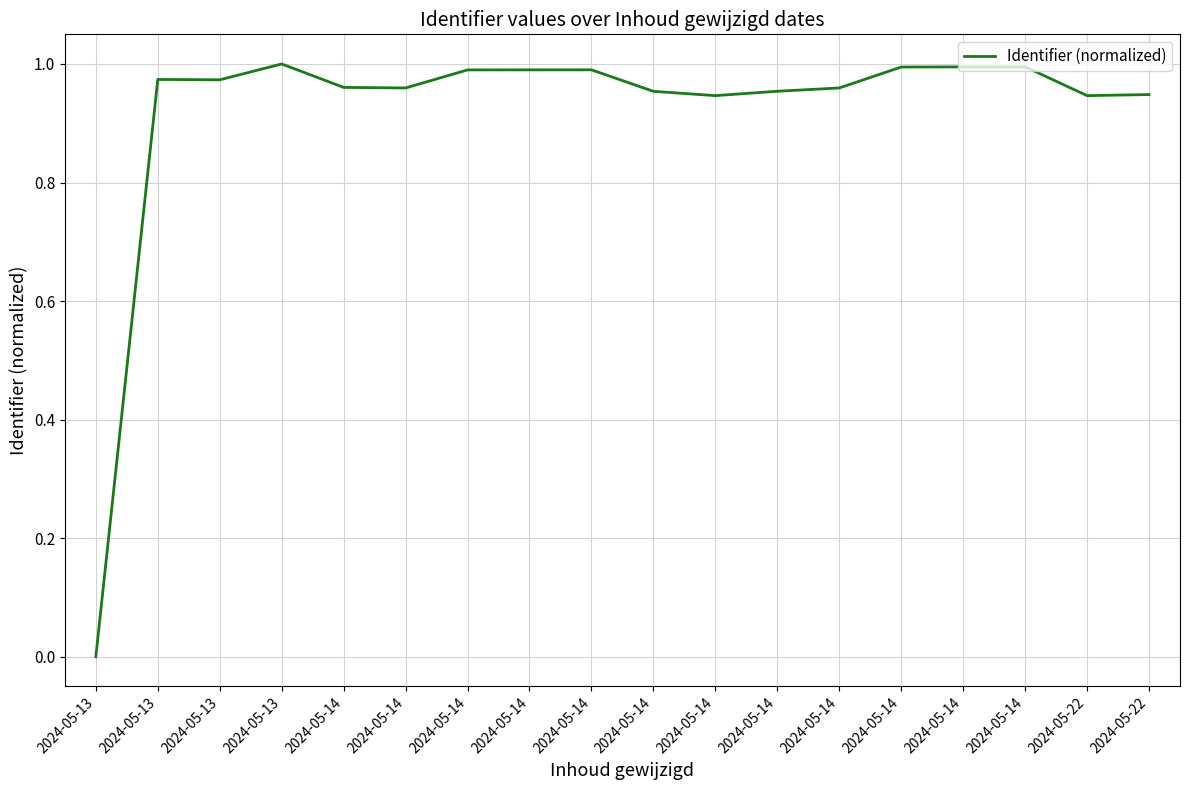

Is this an area chart (filled region under the line)?

No